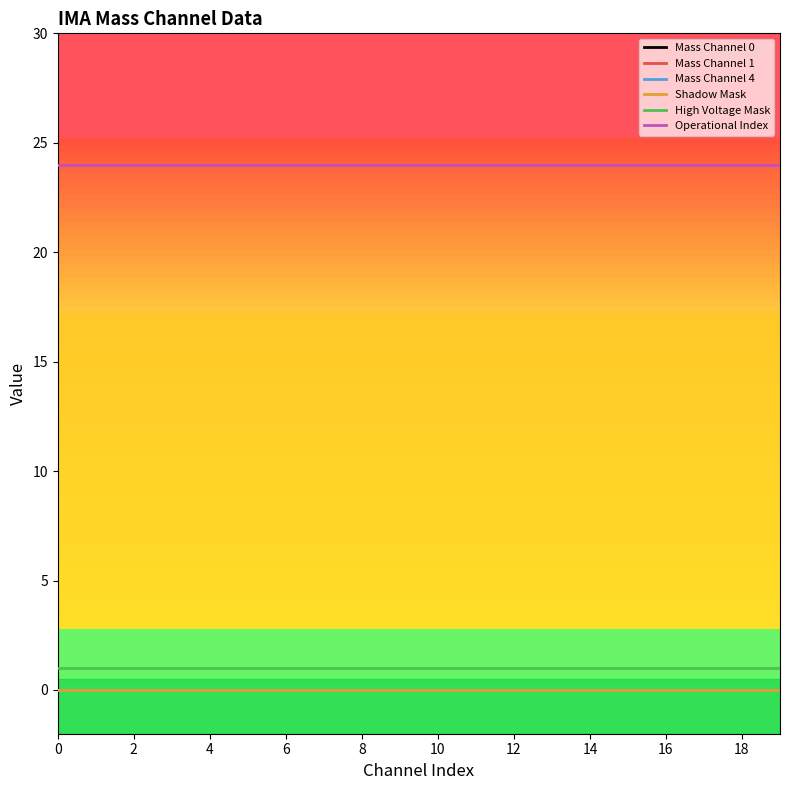

At how many categories does at least one series exceed 16?

20